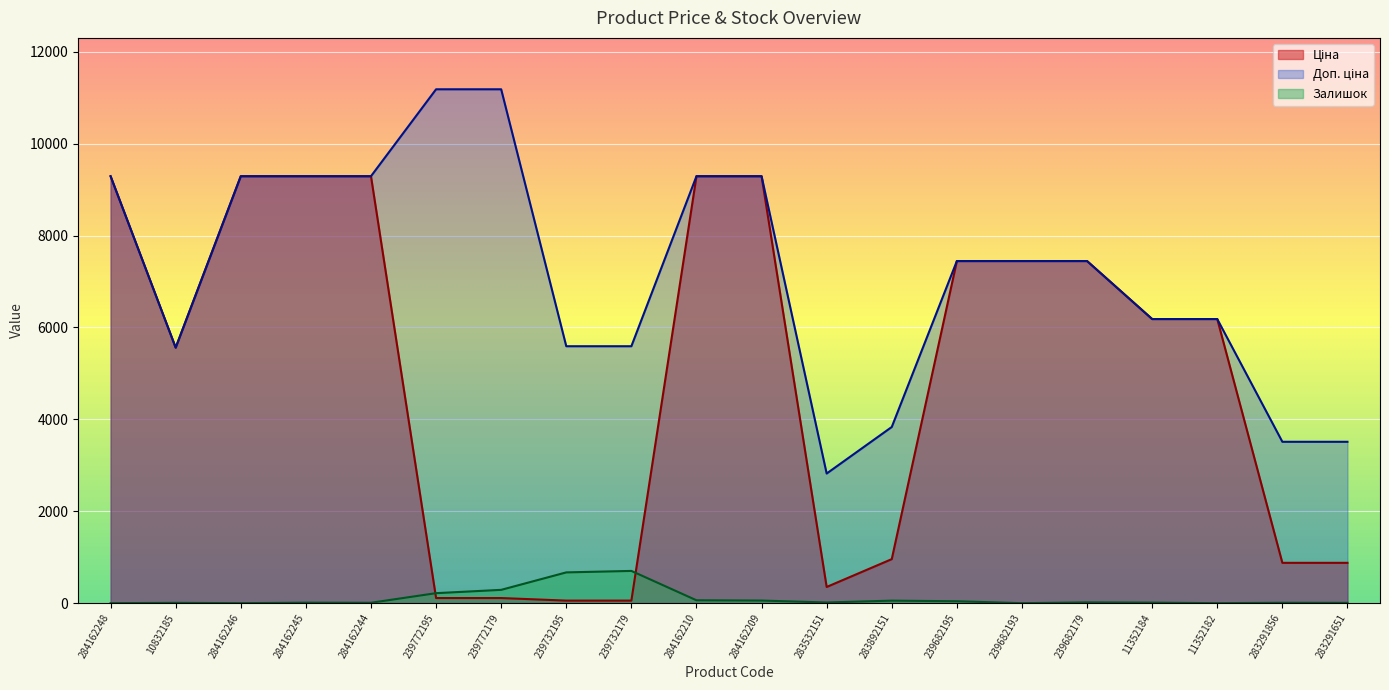

What is the difference between the second highest and minimum values in the Залишок series?

670.0